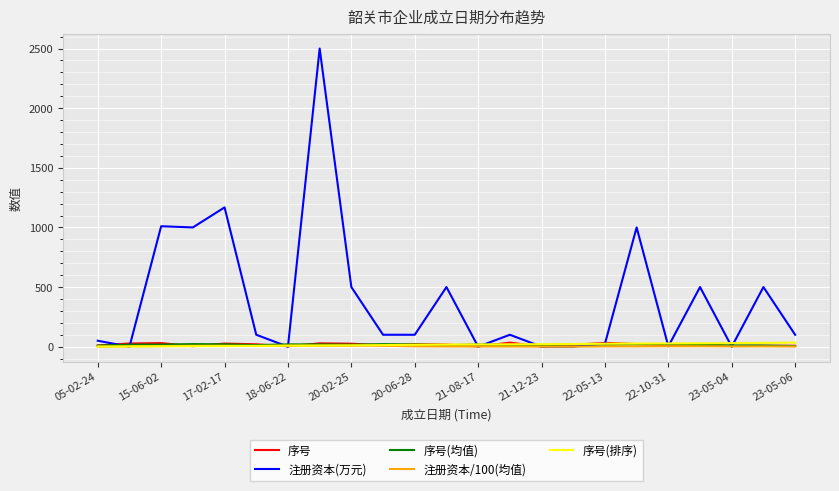

Which series has the largest total across all categories?

注册资本(万元)